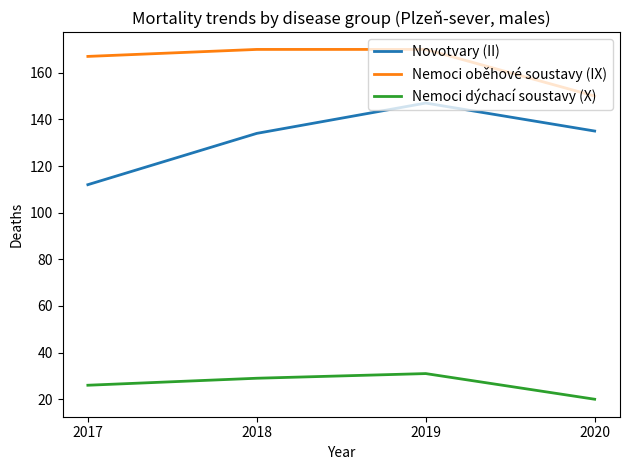

What is the minimum value shown in the chart?

20